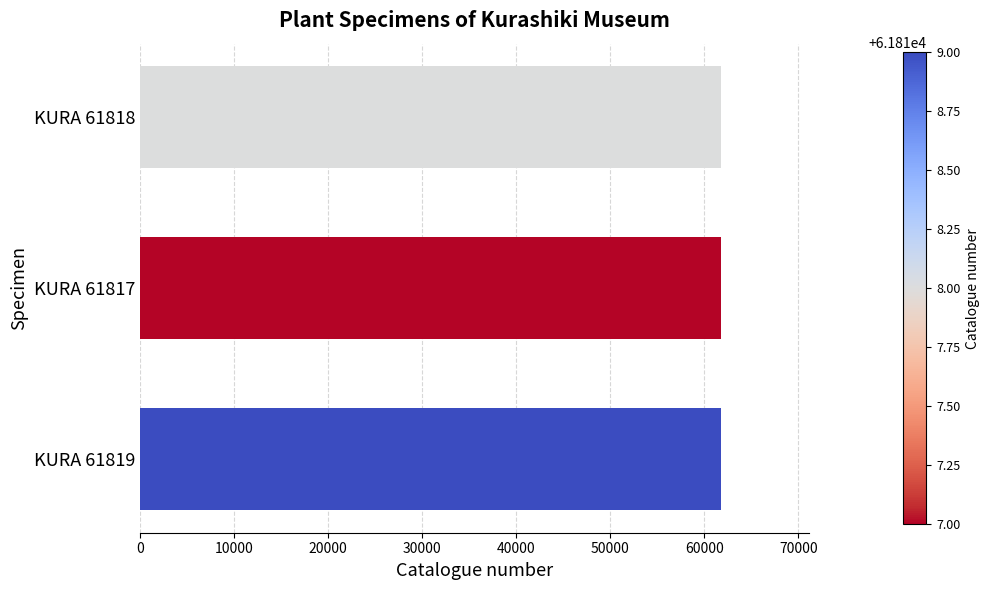

The value at KURA 61819 is 61819. True or false?

True